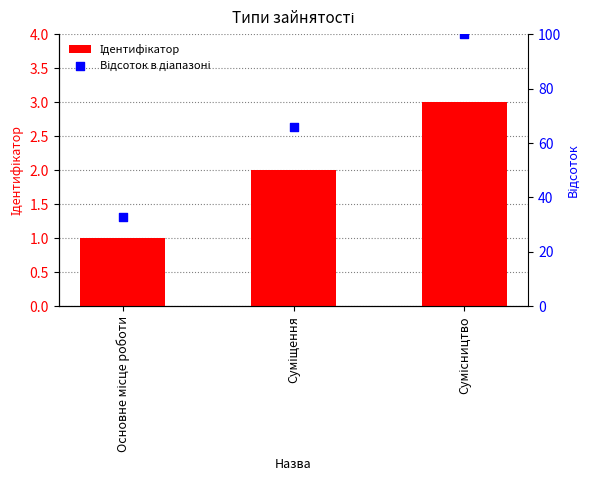

At which category is the sum across all series the highest?

Сумісництво